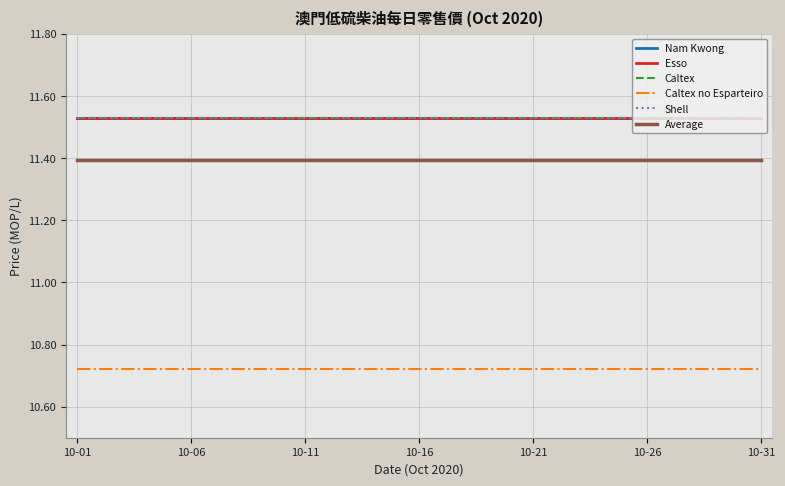

Is this an area chart (filled region under the line)?

No